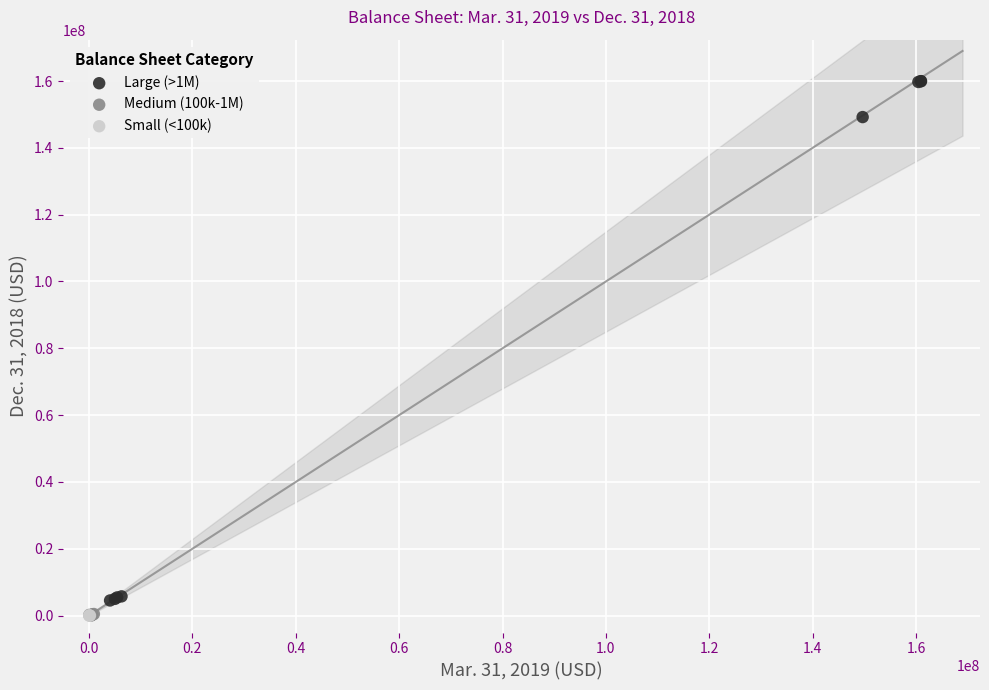

Which series contains the highest Y value?

Large (>1M)